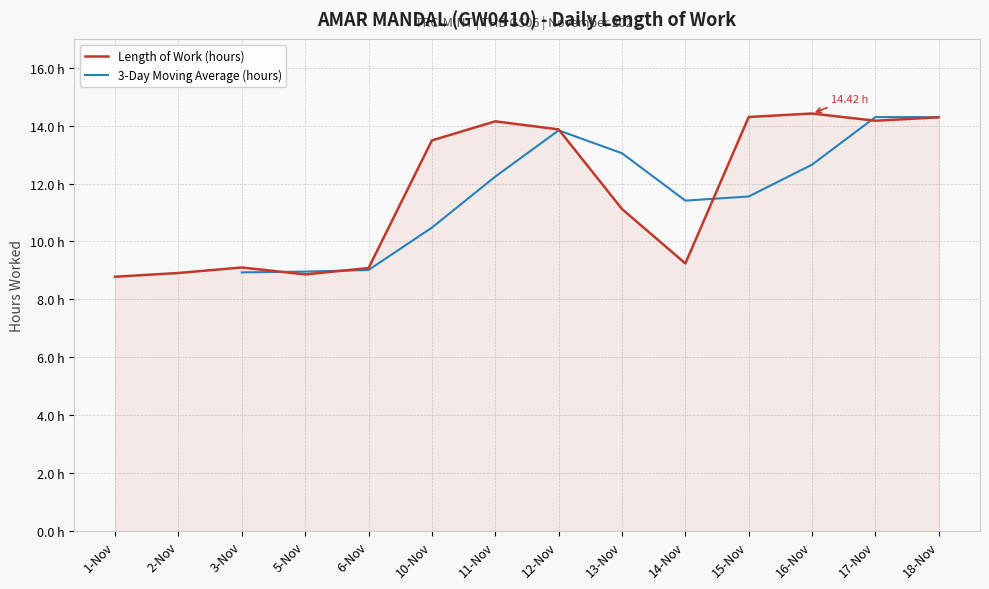

Reading left to right, list all the values displayed in this chart.

1-Nov=8.8	2-Nov=8.9	3-Nov=9.1	5-Nov=8.9	6-Nov=9.1	10-Nov=13.5	11-Nov=14.2	12-Nov=13.9	13-Nov=11.1	14-Nov=9.2	15-Nov=14.3	16-Nov=14.4	17-Nov=14.2	18-Nov=14.3